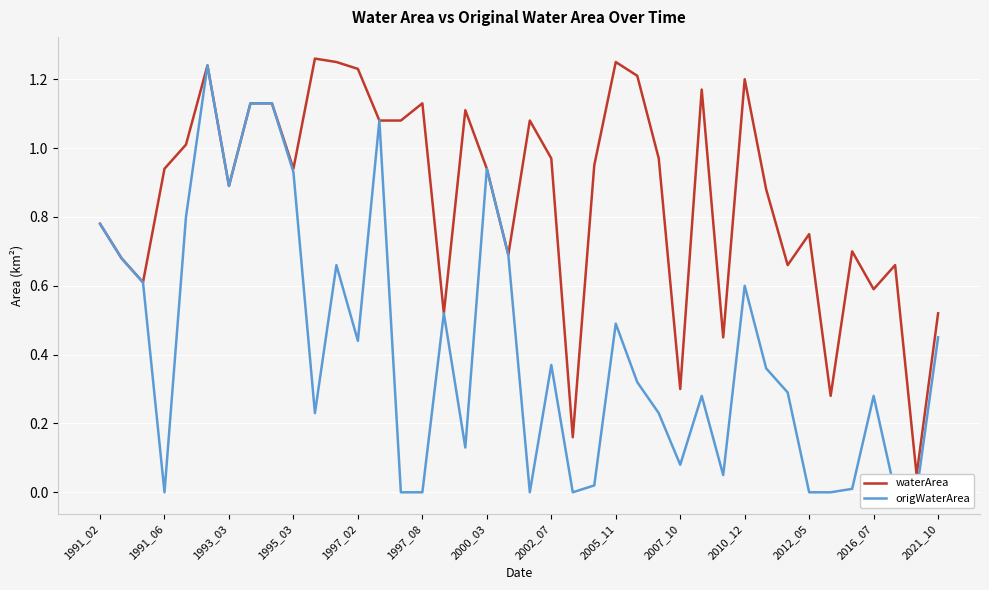

Rank the series by their maximum value, from lowest to highest.

origWaterArea, waterArea